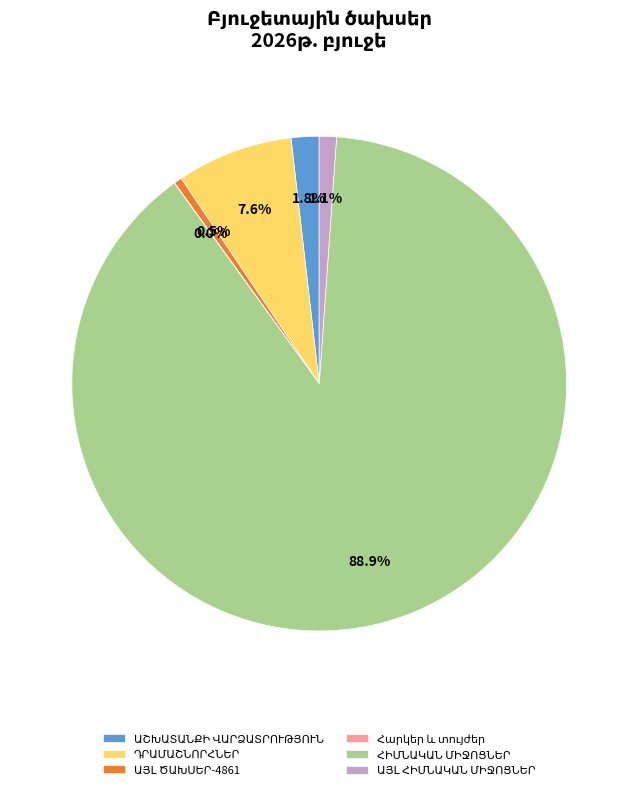

Is there a majority slice in this chart?

Yes